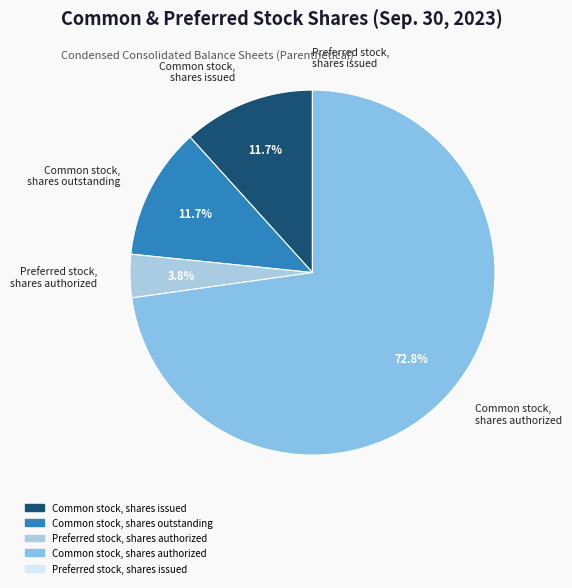

Approximately how many times larger is the value at Common stock, shares authorized compared to Common stock, shares outstanding?

6.2